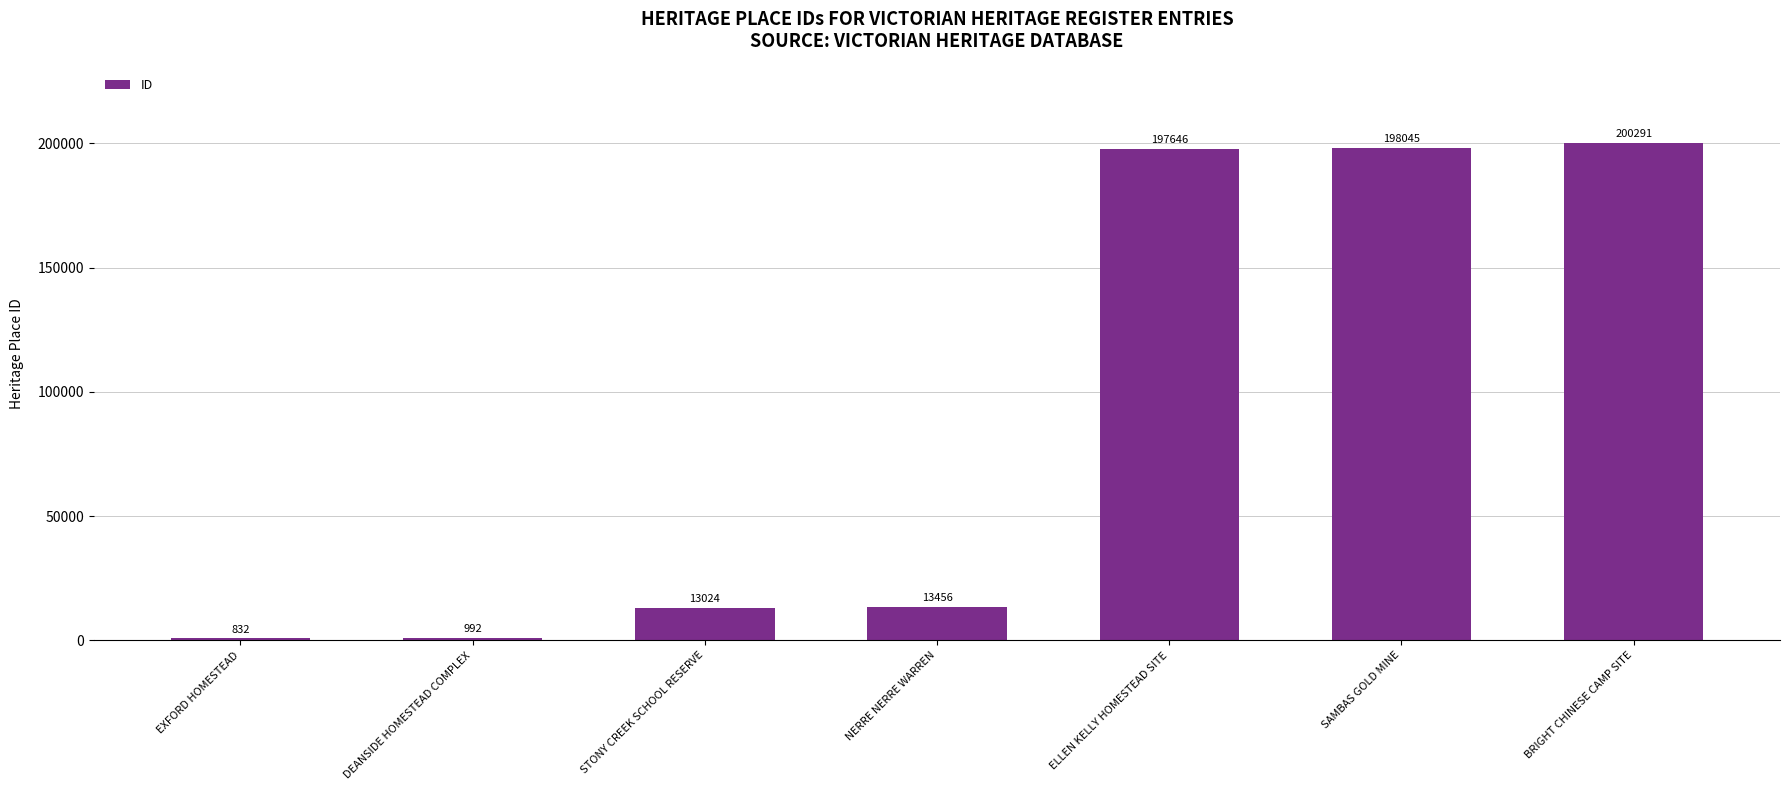

Reading left to right, extract all data points from this chart.

832	992	13024	13456	197646	198045	200291